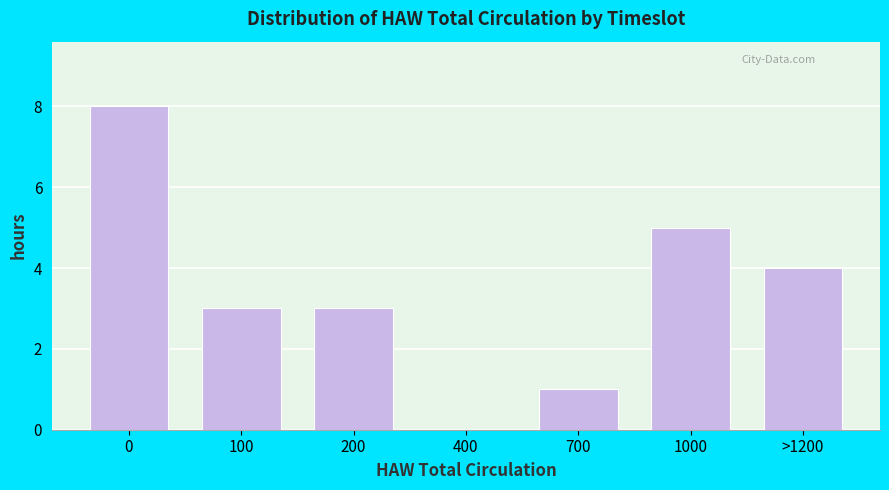

Reading left to right, what are all the values shown in this chart?

0=8	100=3	200=3	400=0	700=1	1000=5	>1200=4